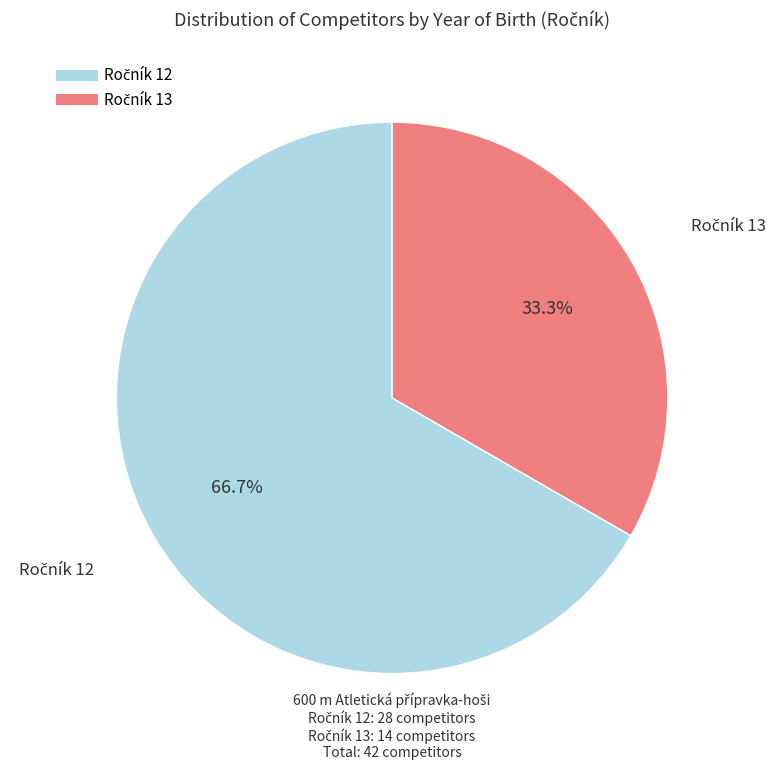

Does any single category account for the majority?

Yes